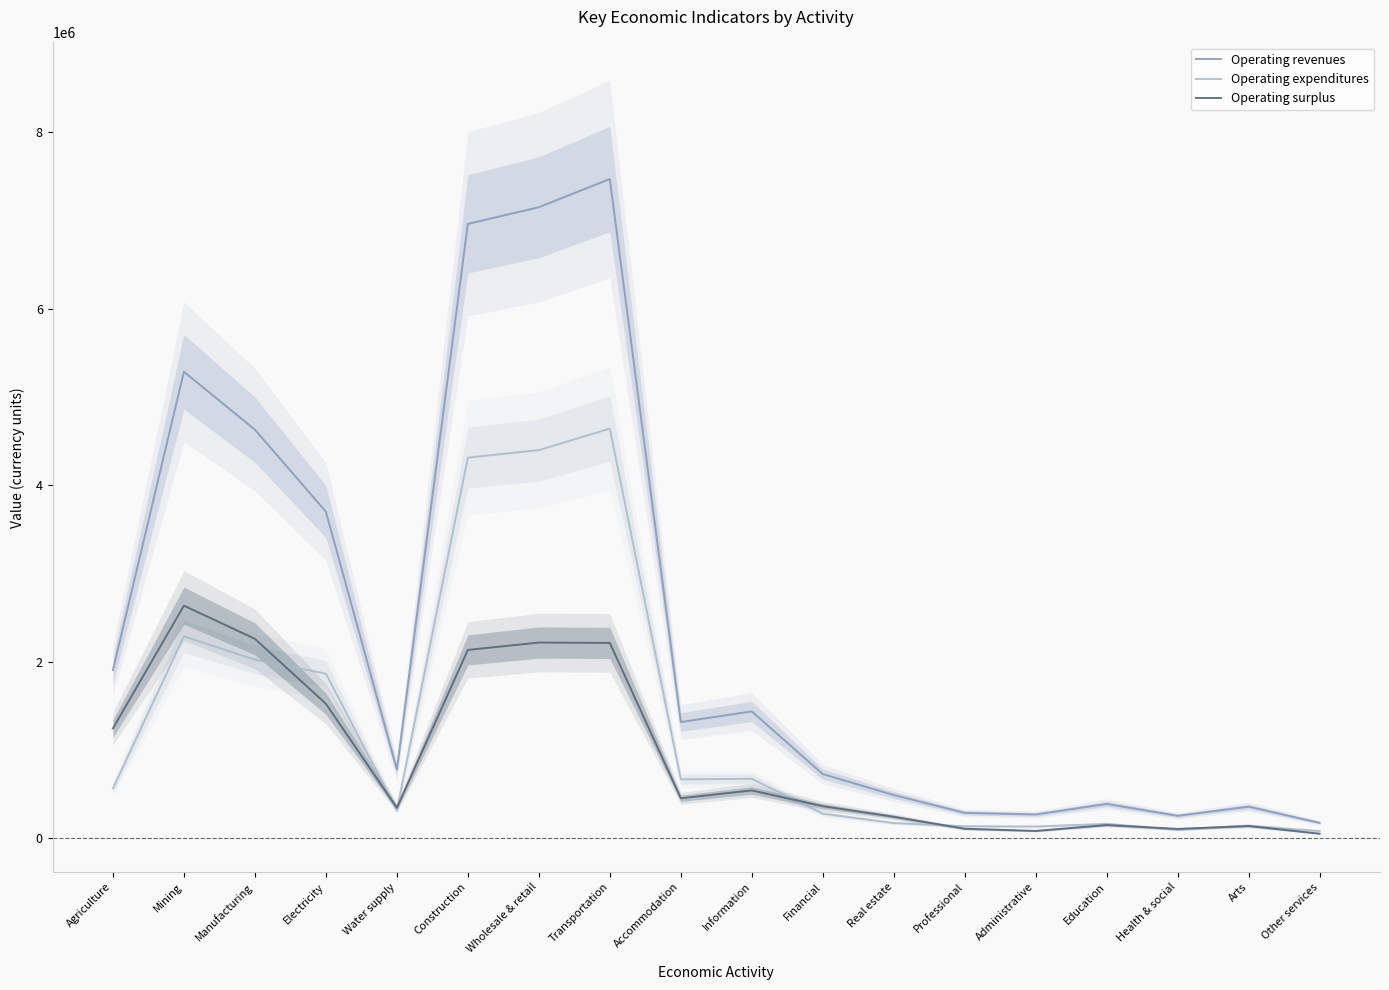

How many data points in Operating surplus are above 451910?

9